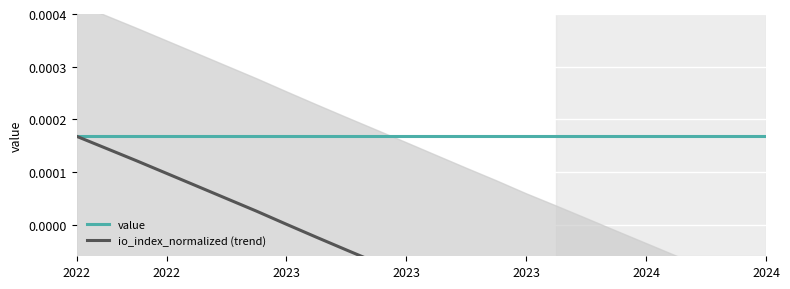

At how many categories does at least one series exceed 0?

24